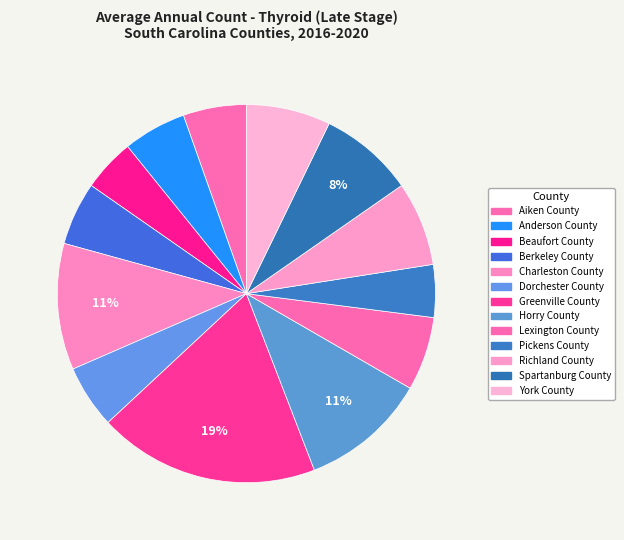

How many segments does this pie chart have?

13